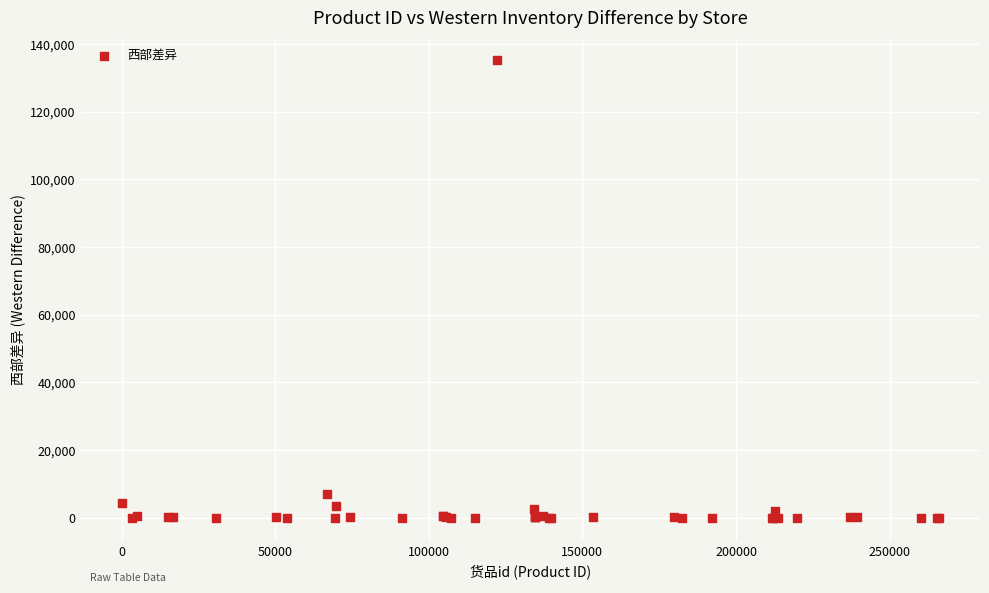

What Y value in the scatter plot is closest to 67555?

6938